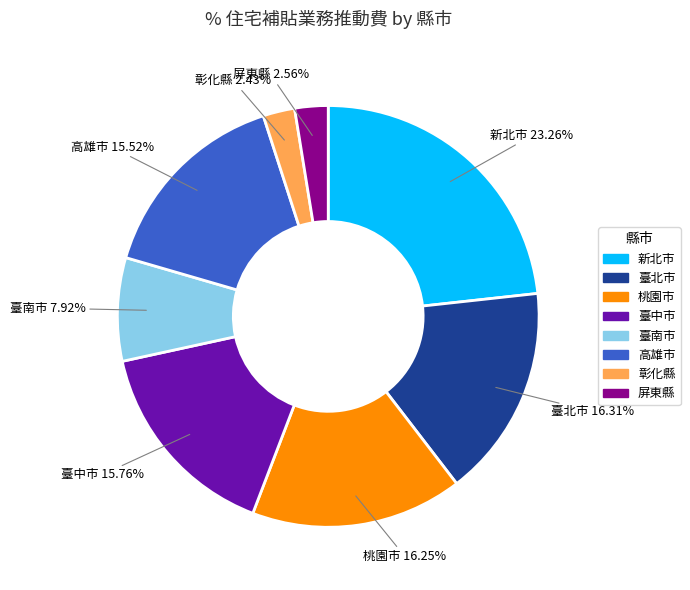

Which category has the biggest portion of the pie?

新北市